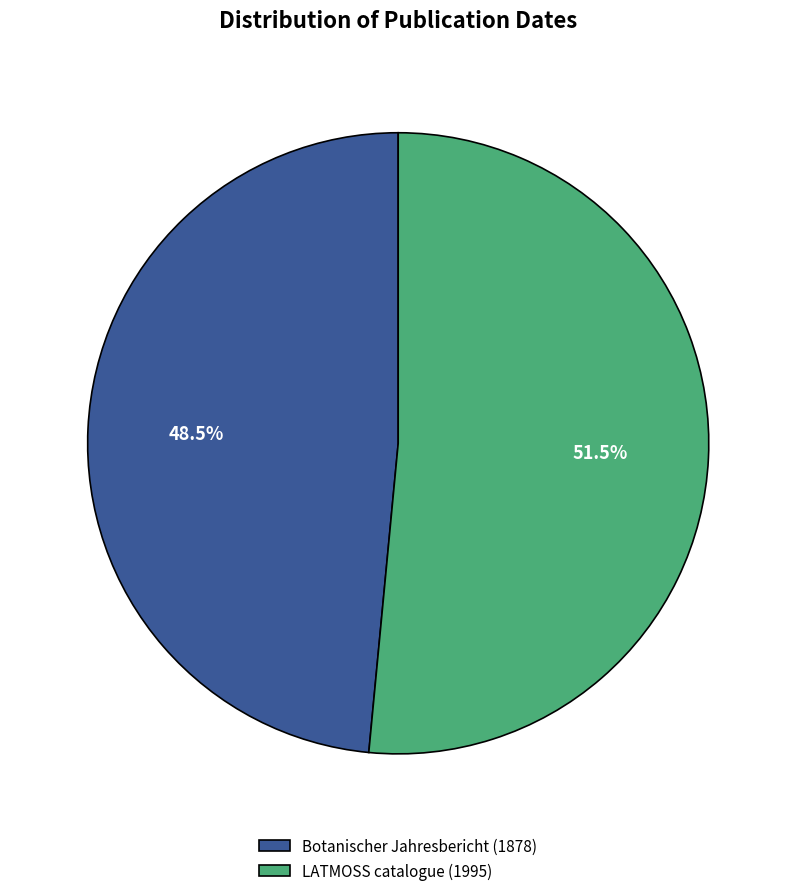

To the nearest percent, what is the combined percentage of Botanischer Jahresbericht (1878) and LATMOSS catalogue (1995)?

100%